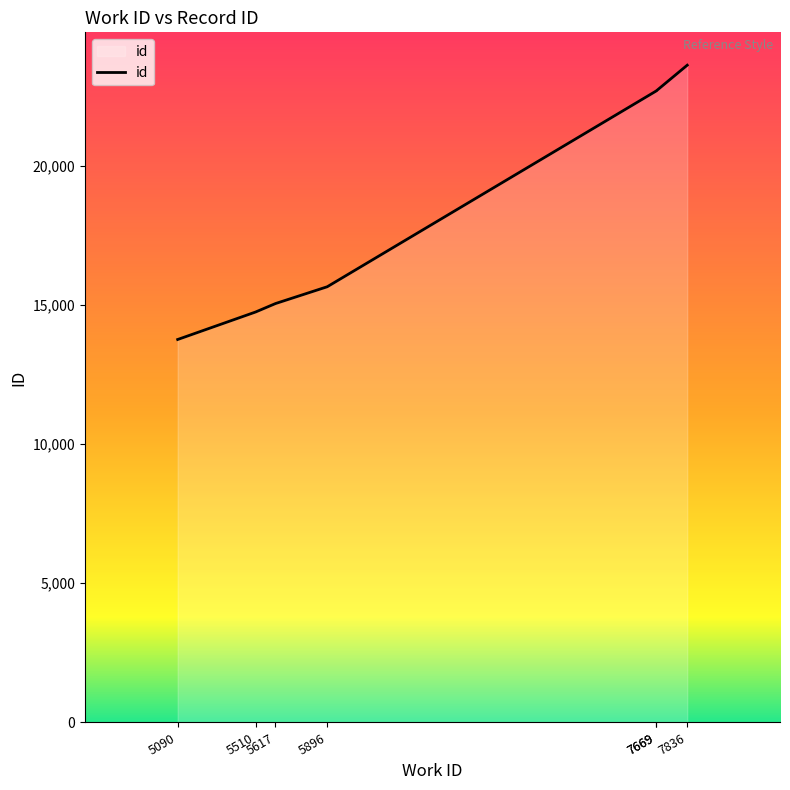

What is the difference between the second highest and second lowest values?

7942